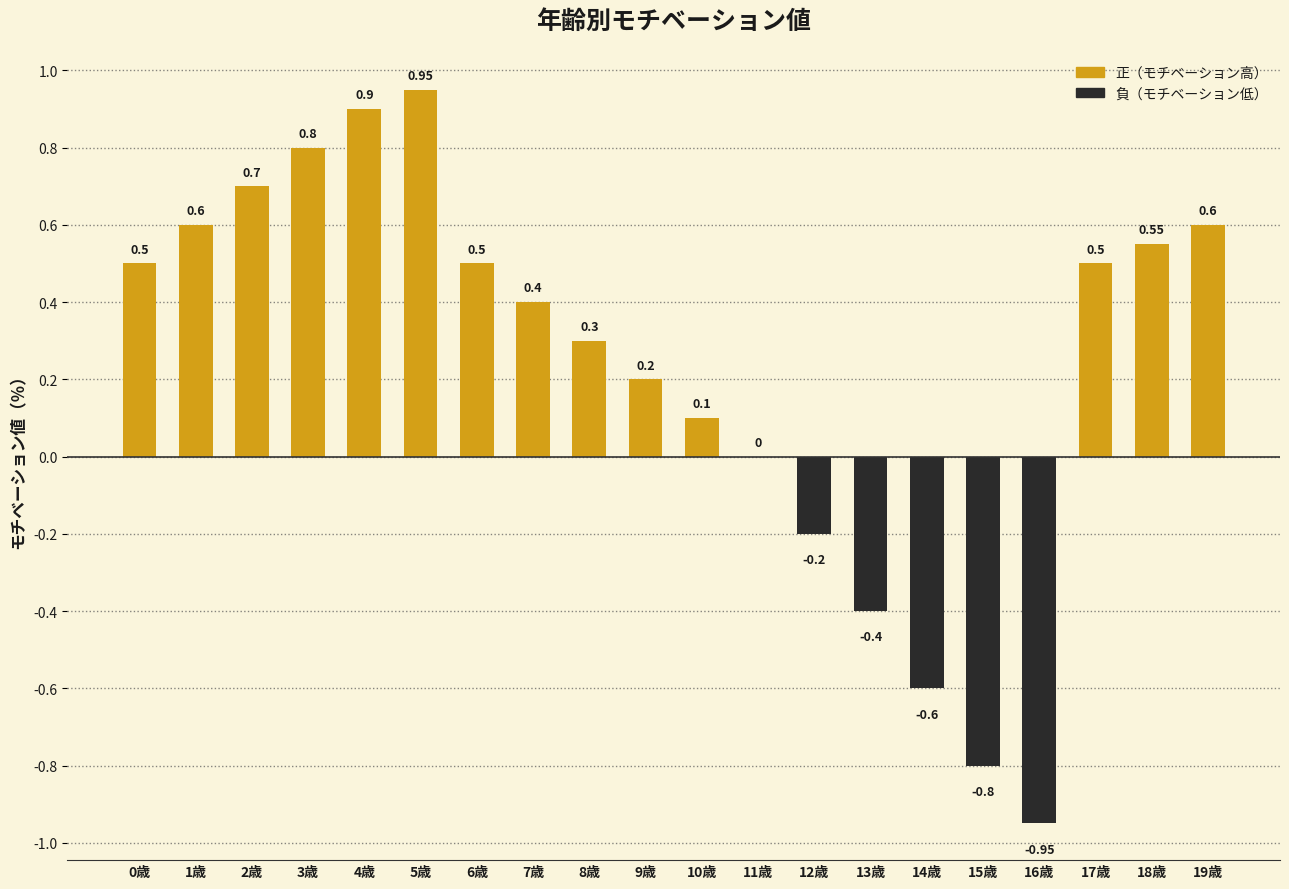

What is the change in value from 9歳 to 13歳?

-0.6